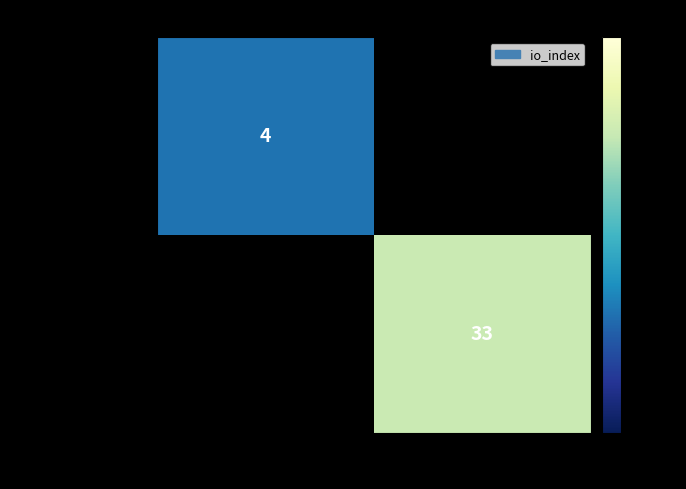

The value of 079d51eb2fed...bcb at 1 is 33. True or false?

True